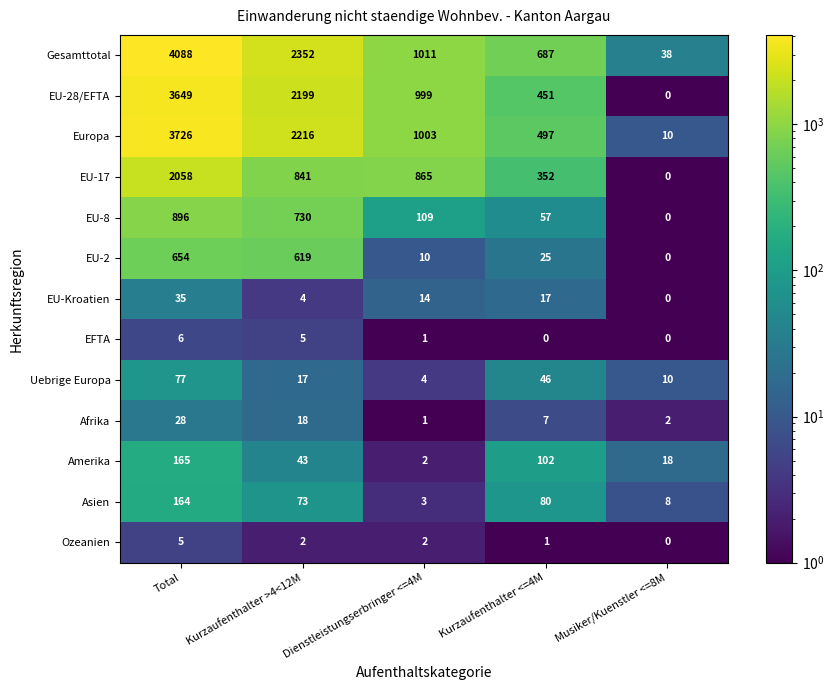

At which label does Afrika reach its minimum?

Dienstleistungserbringer <=4M